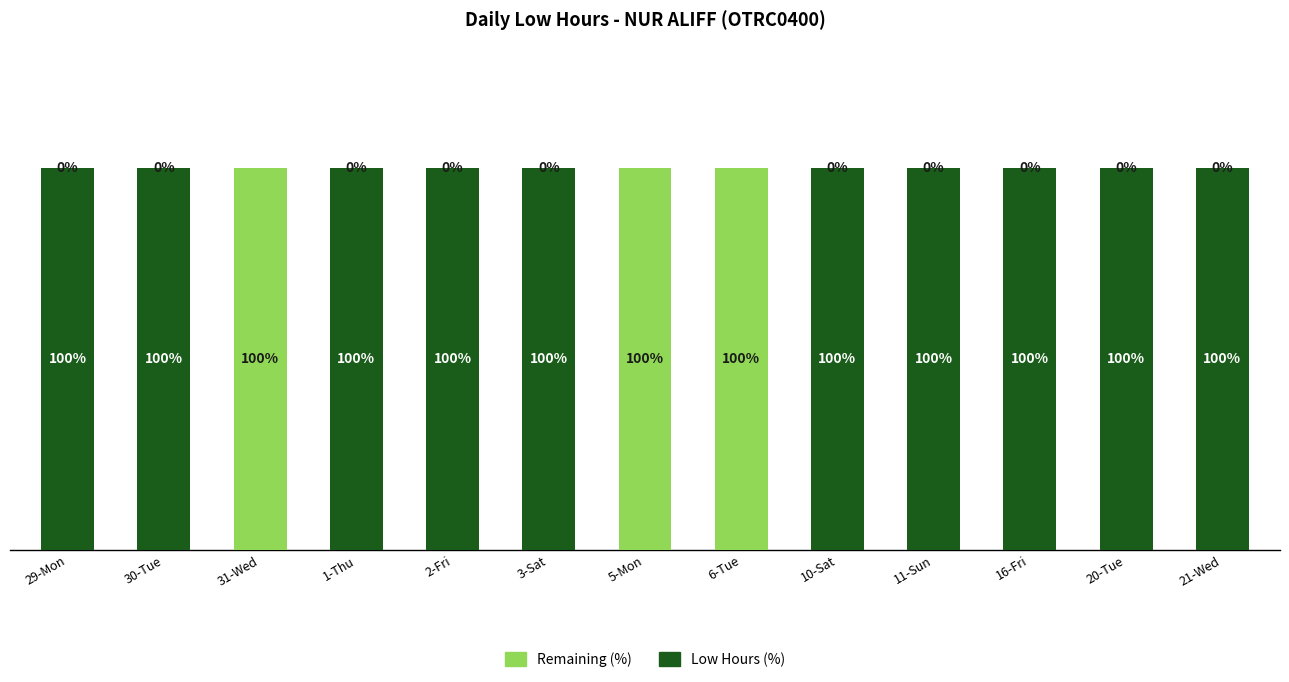

Which category has the lowest value in the Remaining (%) series?

29-Mon